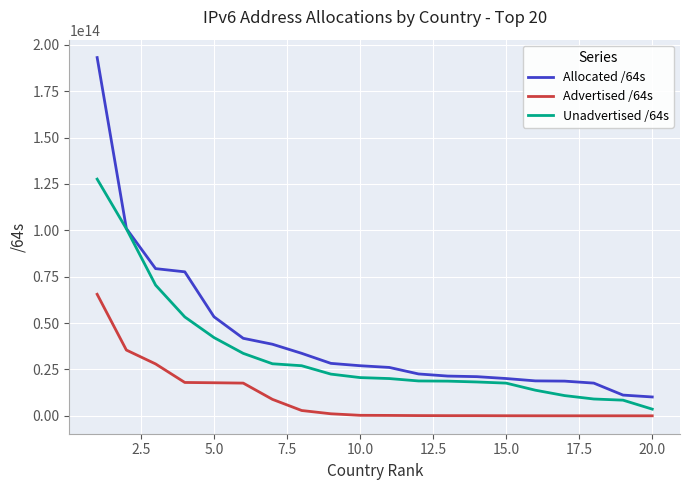

Rank the series by their maximum value, from lowest to highest.

Advertised /64s, Unadvertised /64s, Allocated /64s